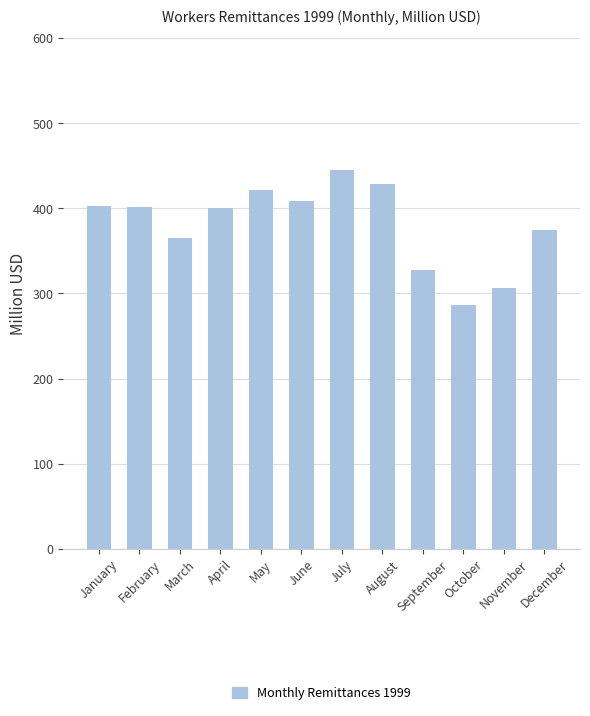

What is the value of the 5th bar from the left?

422